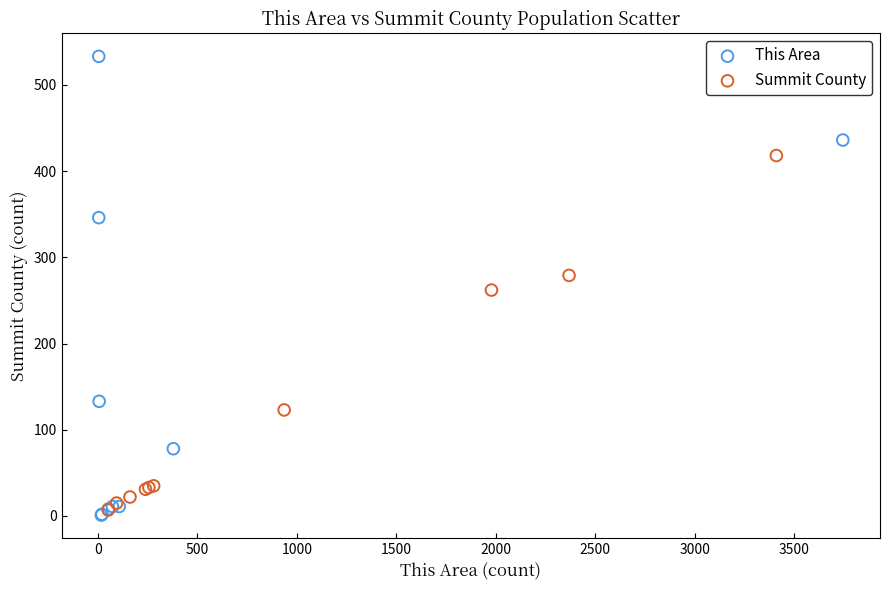

Which series reaches the maximum Y coordinate?

This Area